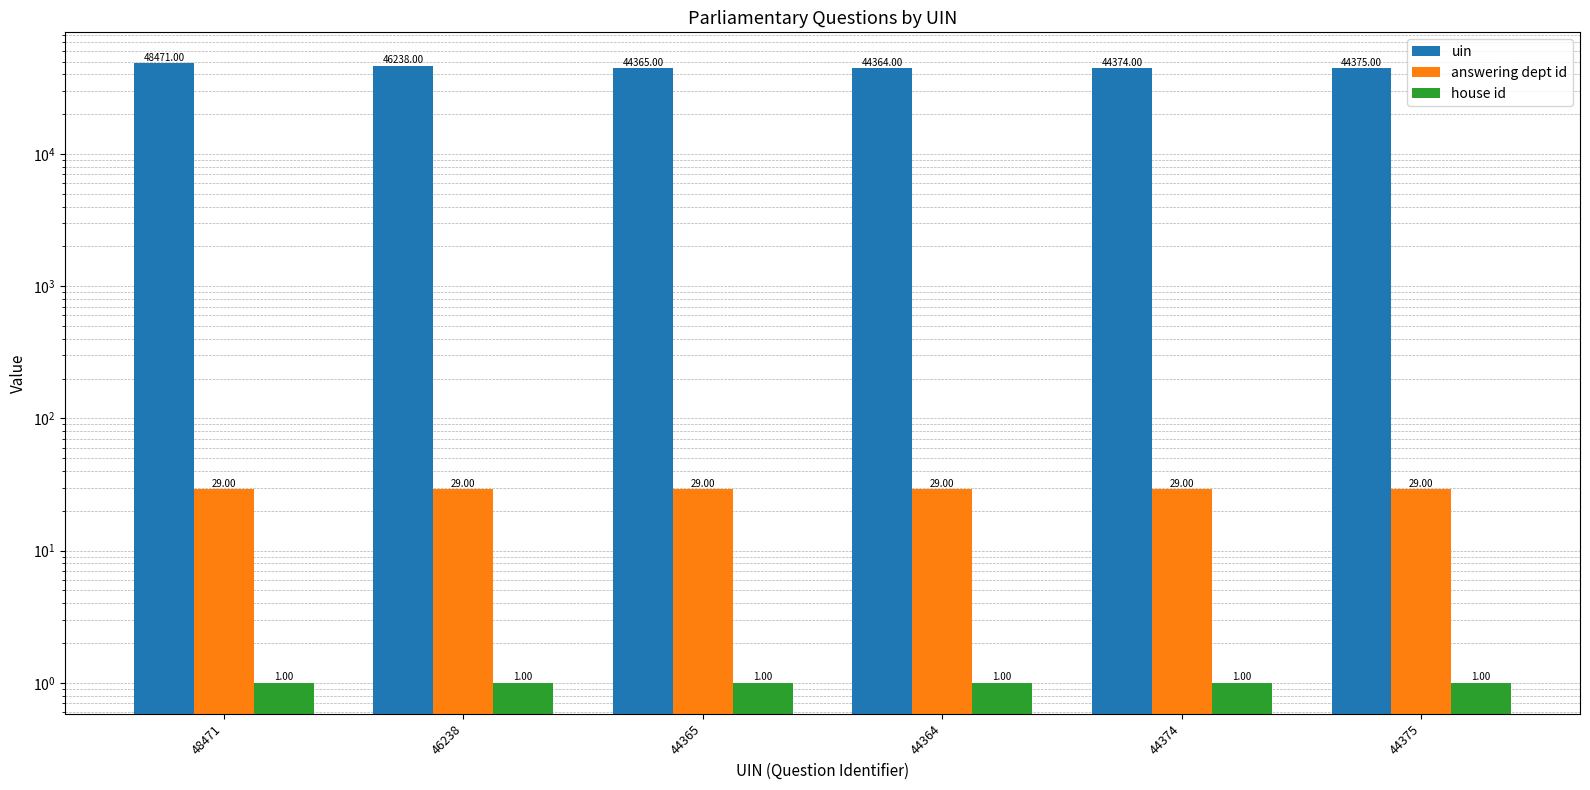

What is the difference between the maximum and minimum values in the uin series?

4107